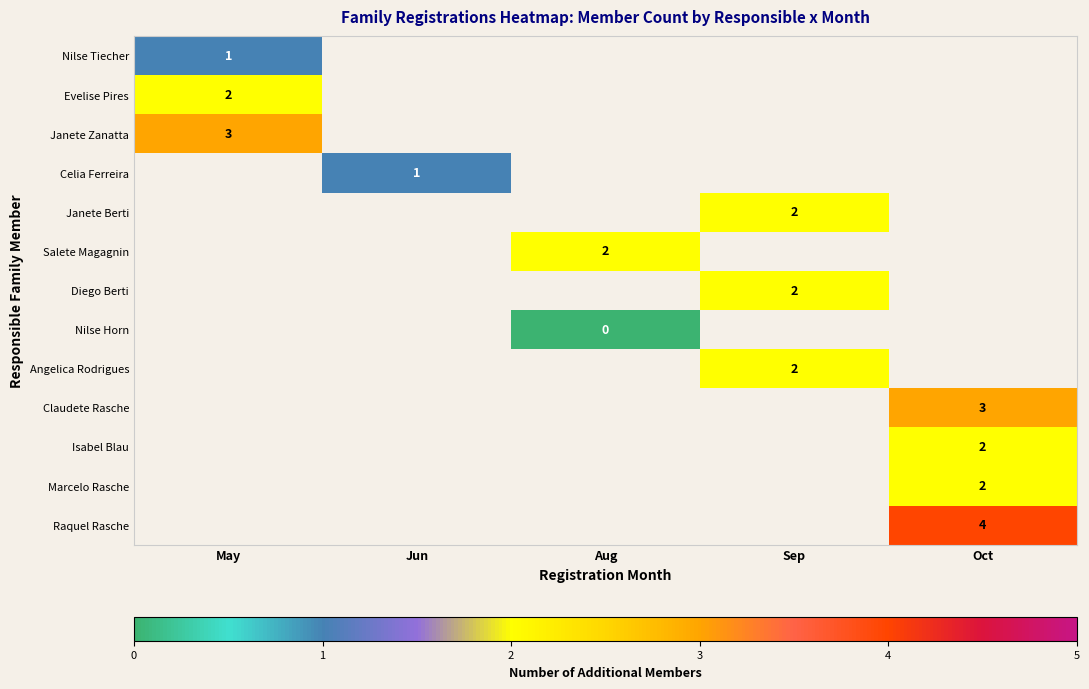

Is it true that Marcelo Rasche equals 1 at Oct?

False